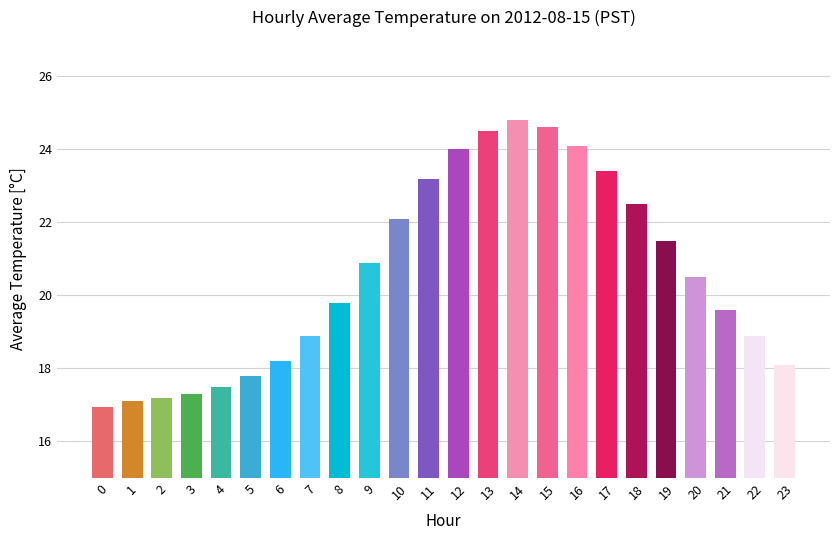

How many values exceed 20?

12